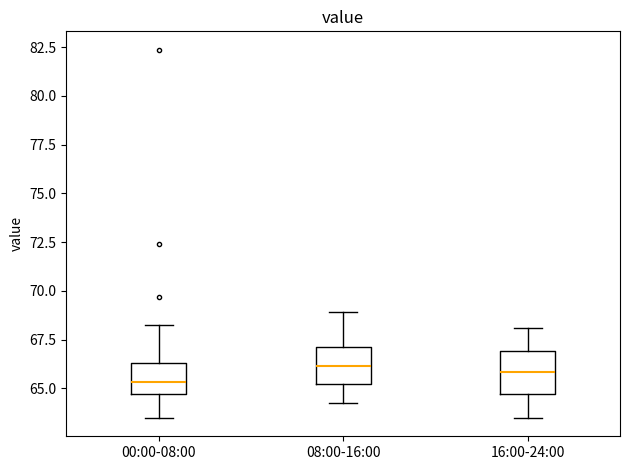

Where is the upper edge of the box for 08:00-16:00 on the y-axis? The values are not printed on the chart, so give them approximately, as read against the axis.

67.0